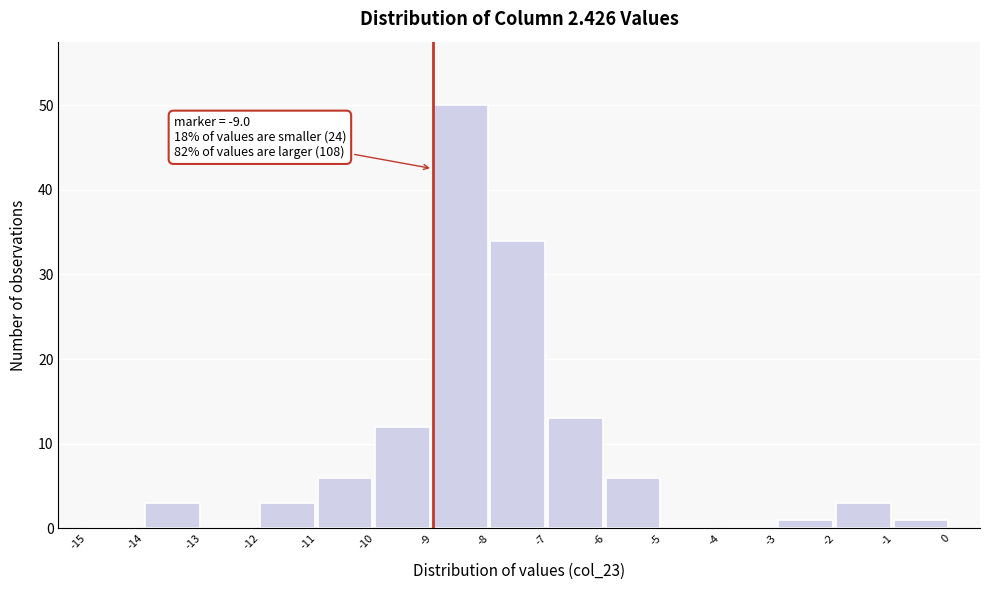

Over which range of the x-axis is the bar tallest?

-9 to -8